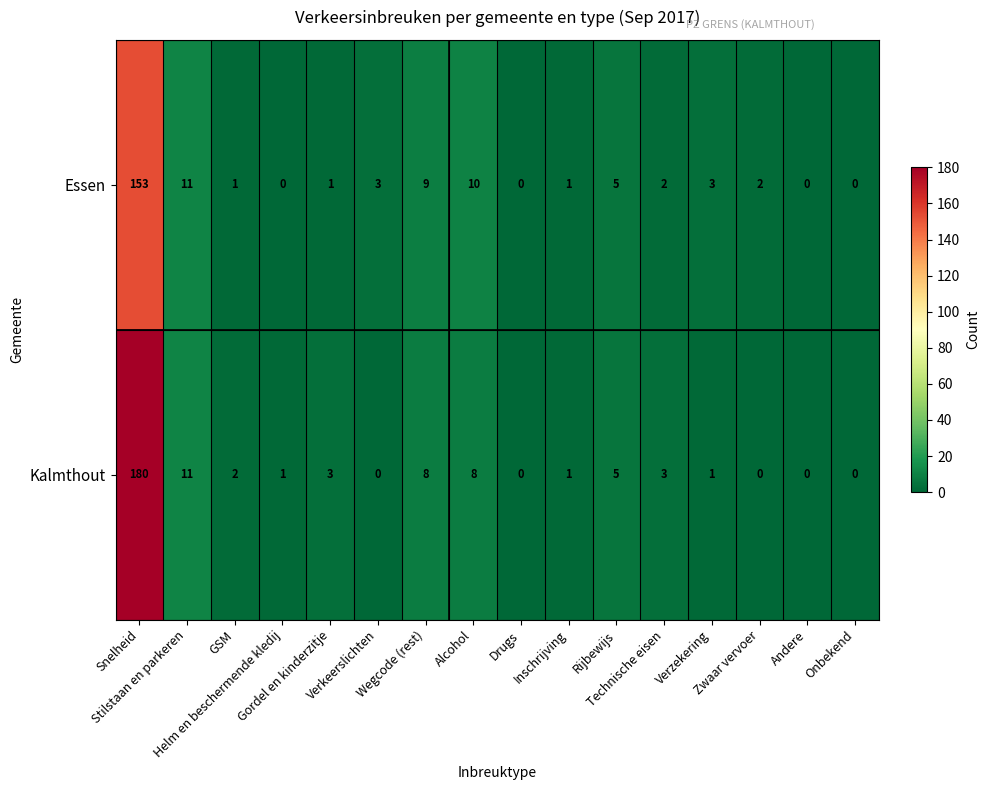

What is the difference between the maximum and minimum values in the Essen series?

153